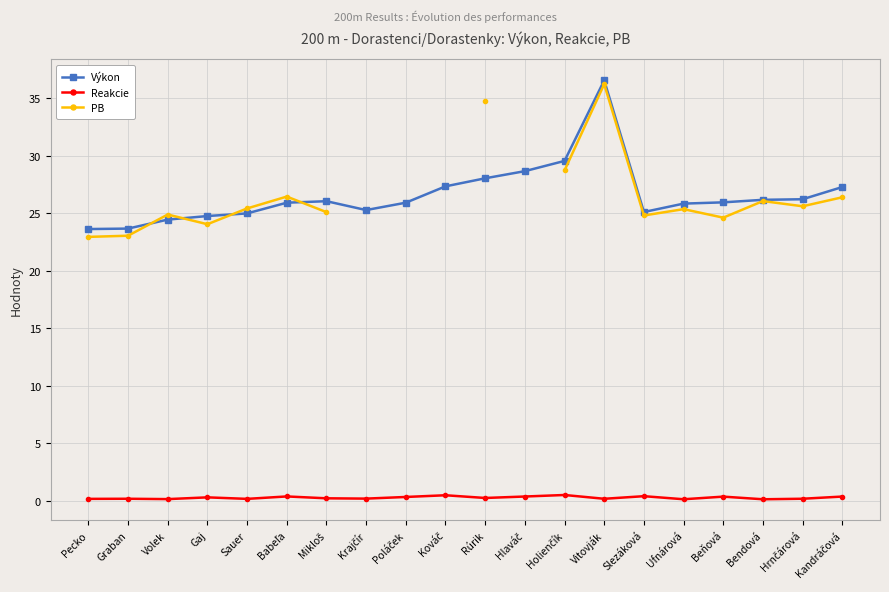

Between Graban and Kandráčová, which series saw the biggest shift?

Výkon